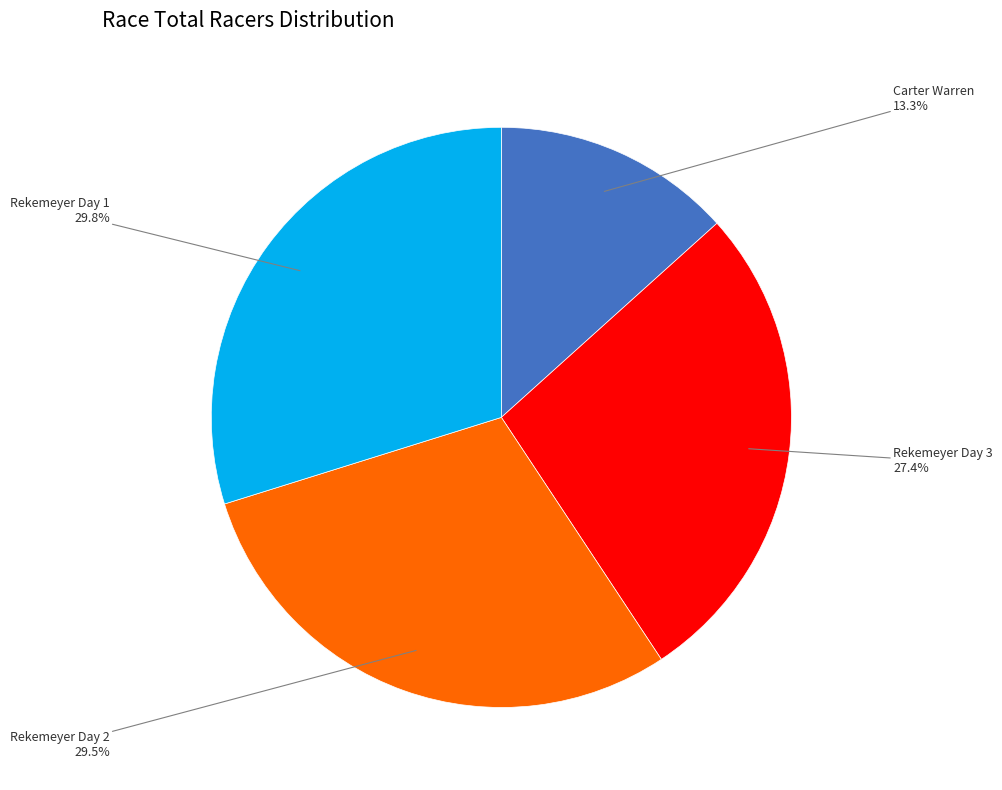

Is there any slice that represents more than half of the pie?

No